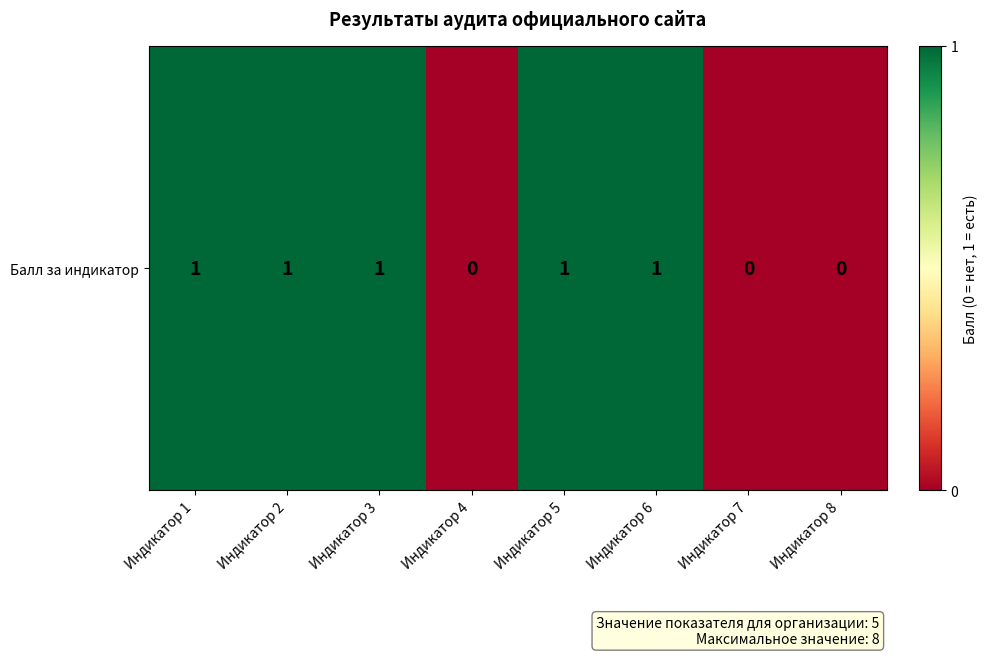

List the labels in order of value, smallest first.

Индикатор 4, Индикатор 7, Индикатор 8, Индикатор 1, Индикатор 2, Индикатор 3, Индикатор 5, Индикатор 6